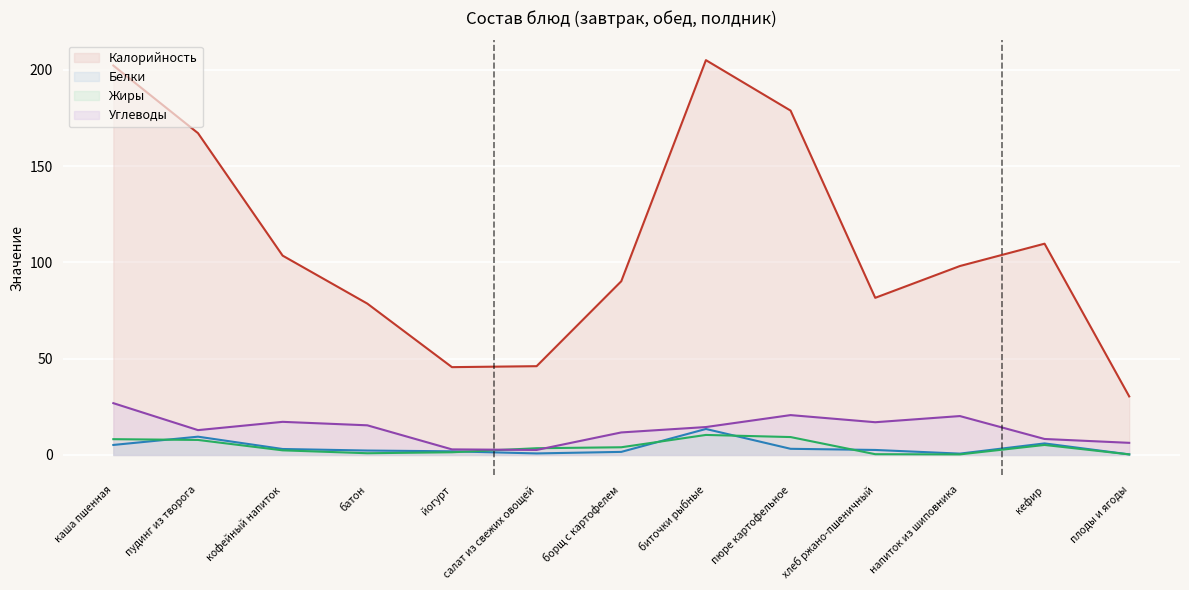

At how many categories does at least one series exceed 42?

12